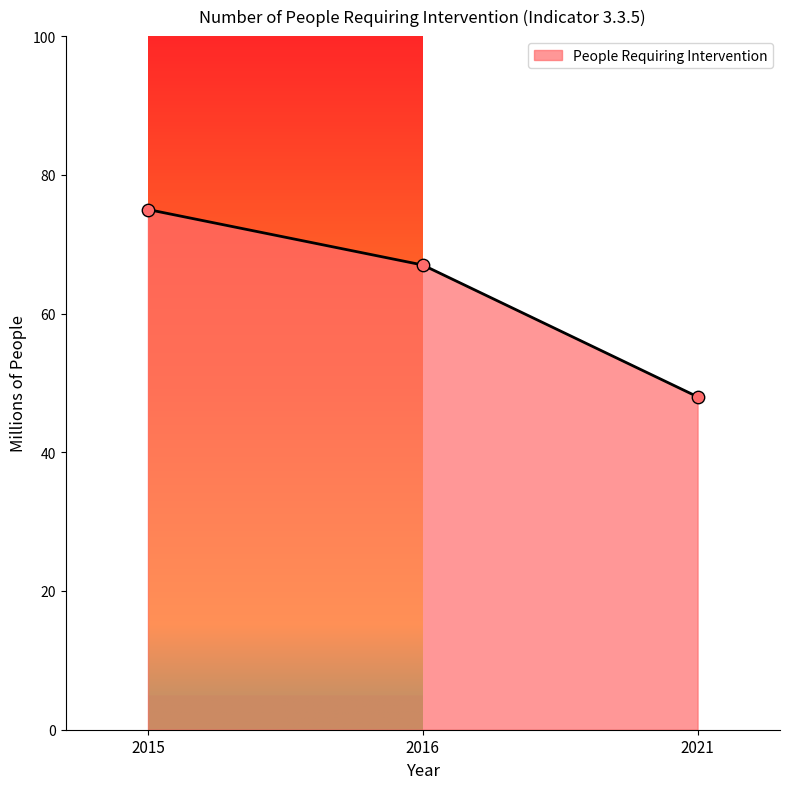

Between 2016 and 2021, which is larger?

2016